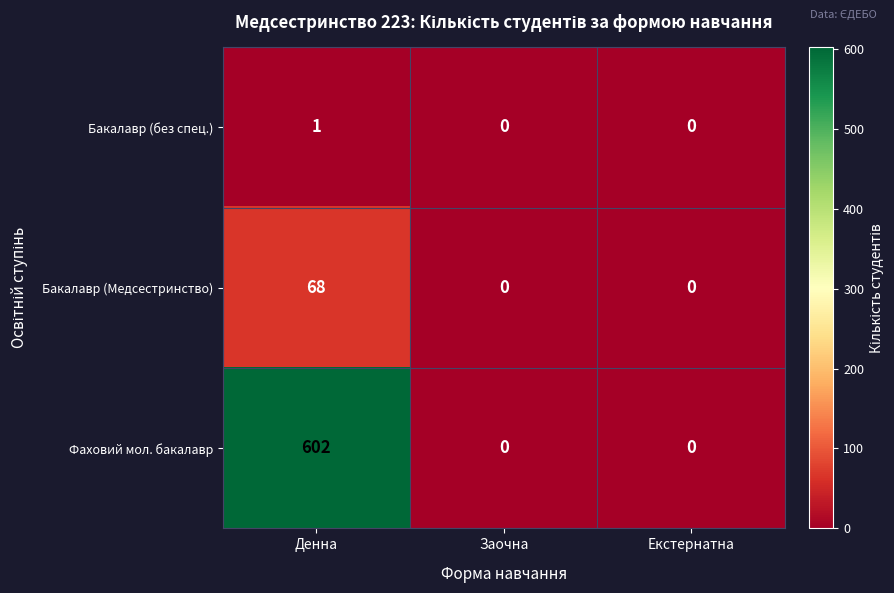

At which category does the chart reach its peak across all series?

Денна